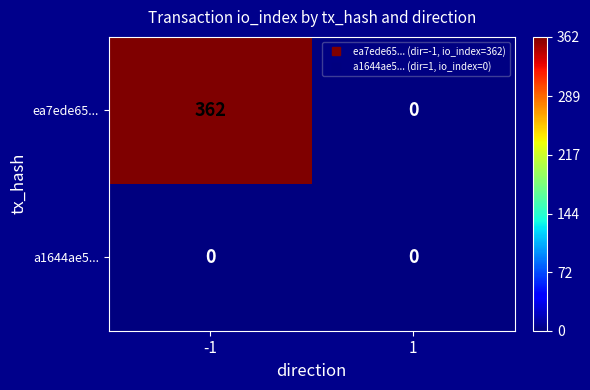

Between -1 and 1, which series saw the biggest shift?

ea7ede65...